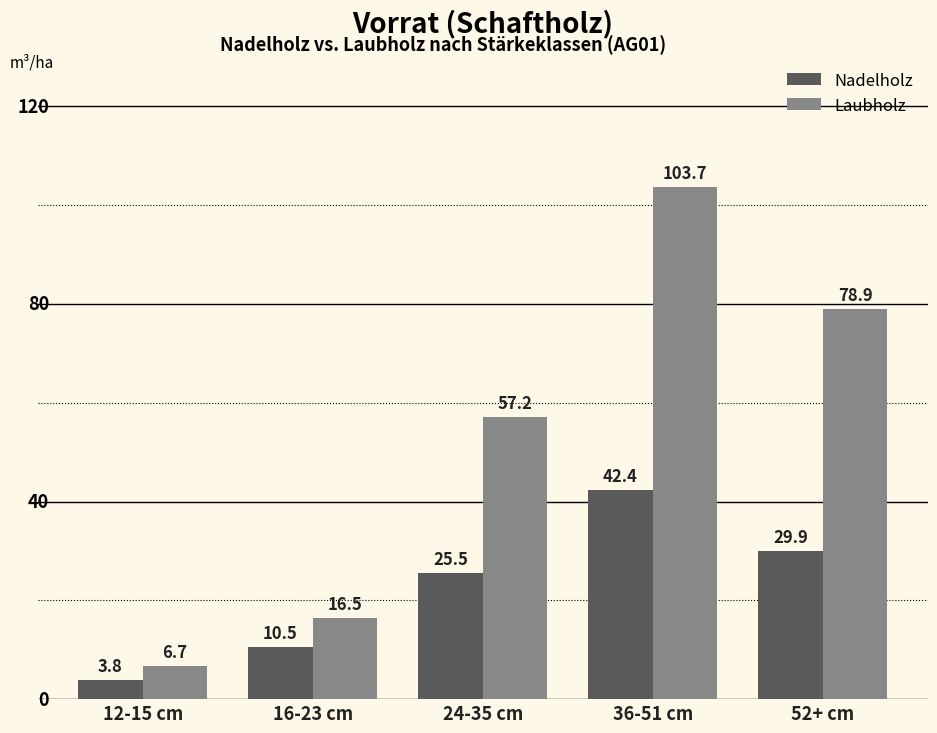

What is the smallest value displayed?

3.8